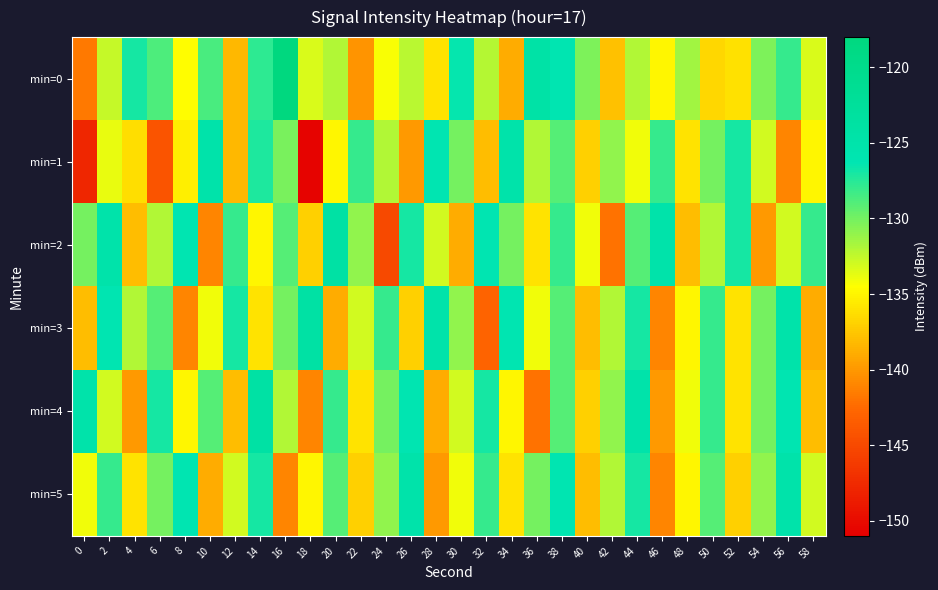

What is the maximum value shown in the chart?

-117.8